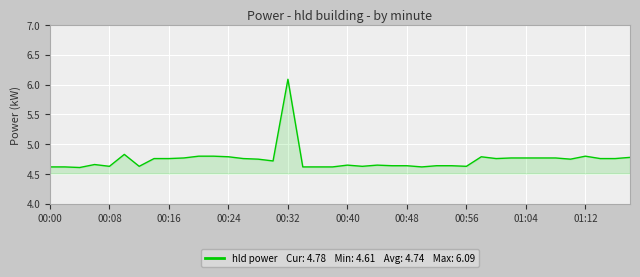

What is the maximum value shown in the chart?

6.1